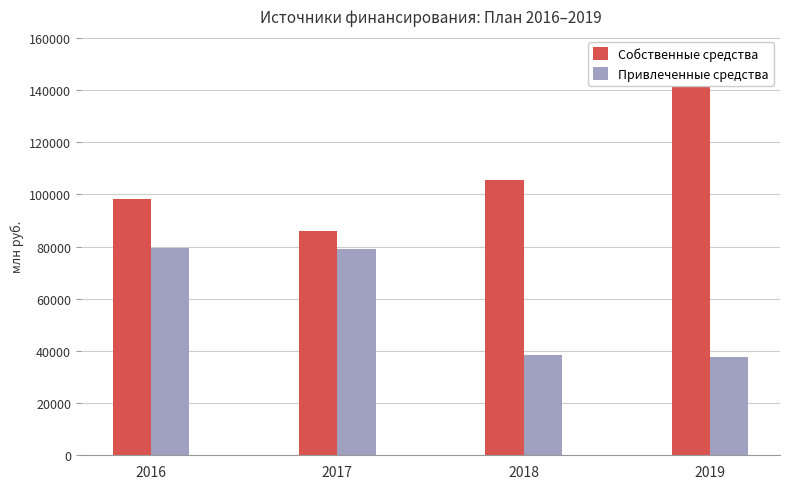

How many bars are there in each group?

2